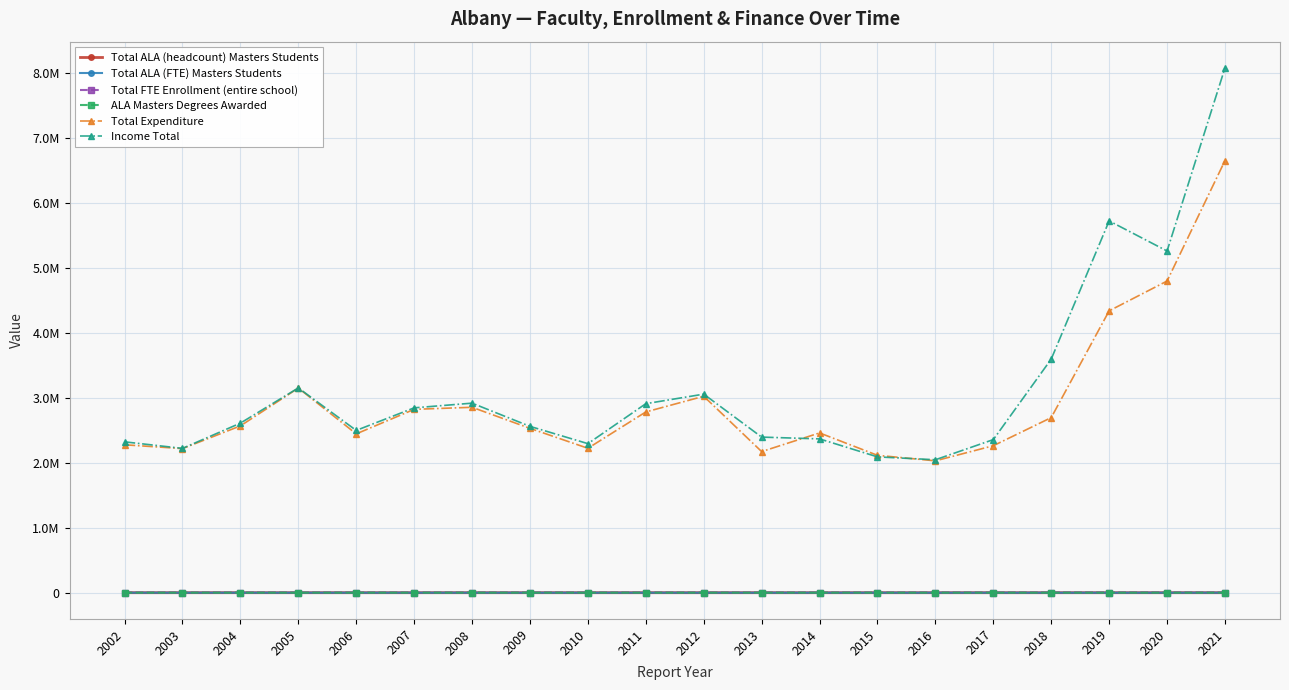

List the series in order of their peak value, lowest first.

ALA Masters Degrees Awarded, Total ALA (FTE) Masters Students, Total ALA (headcount) Masters Students, Total FTE Enrollment (entire school), Total Expenditure, Income Total